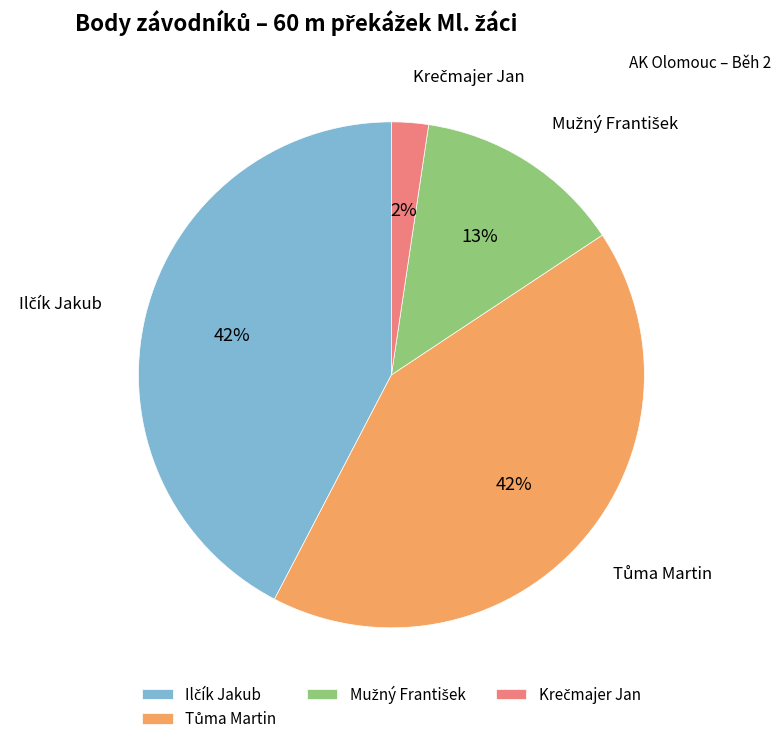

Count the number of slices in the pie.

4